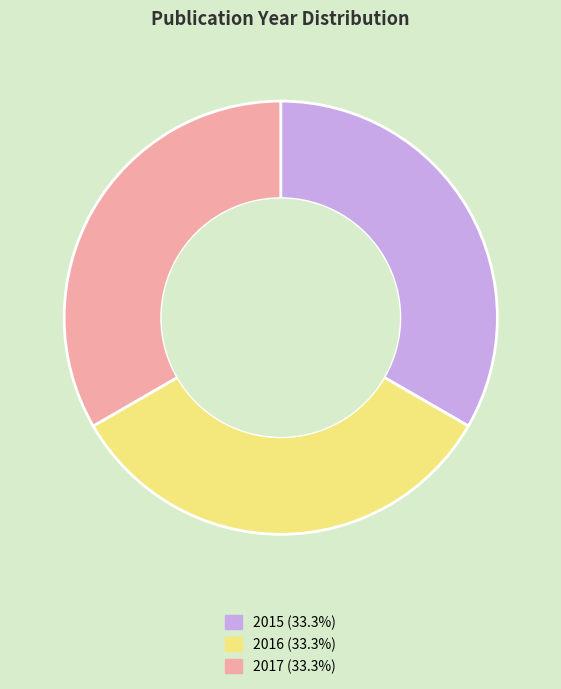

Is there any slice that represents more than half of the pie?

No